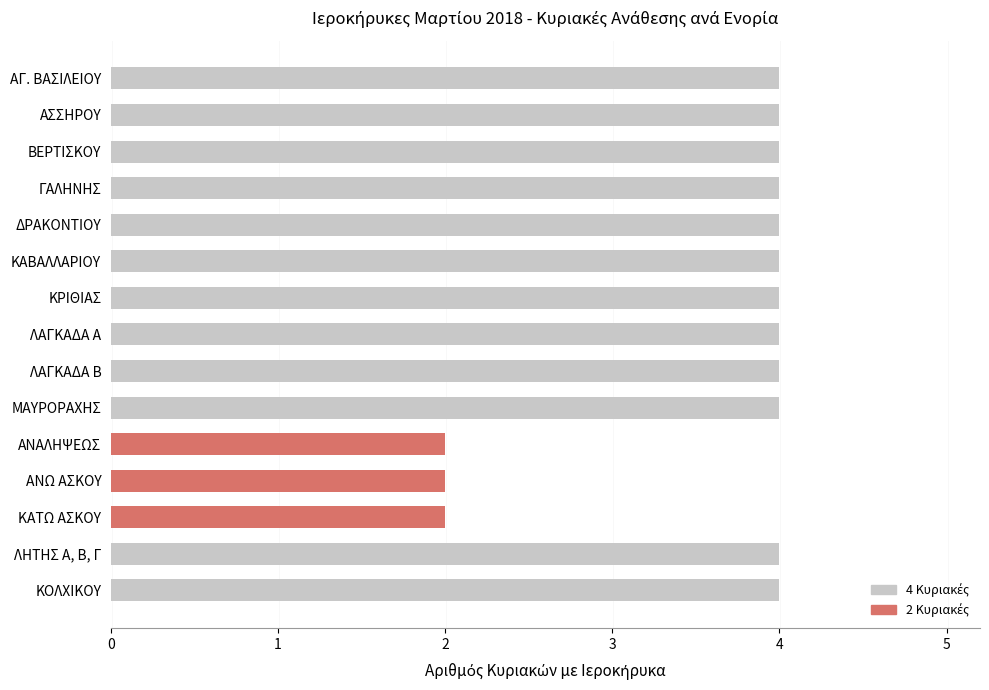

Which has a higher value, ΔΡΑΚΟΝΤΙΟΥ or ΑΝΩ ΑΣΚΟΥ?

ΔΡΑΚΟΝΤΙΟΥ